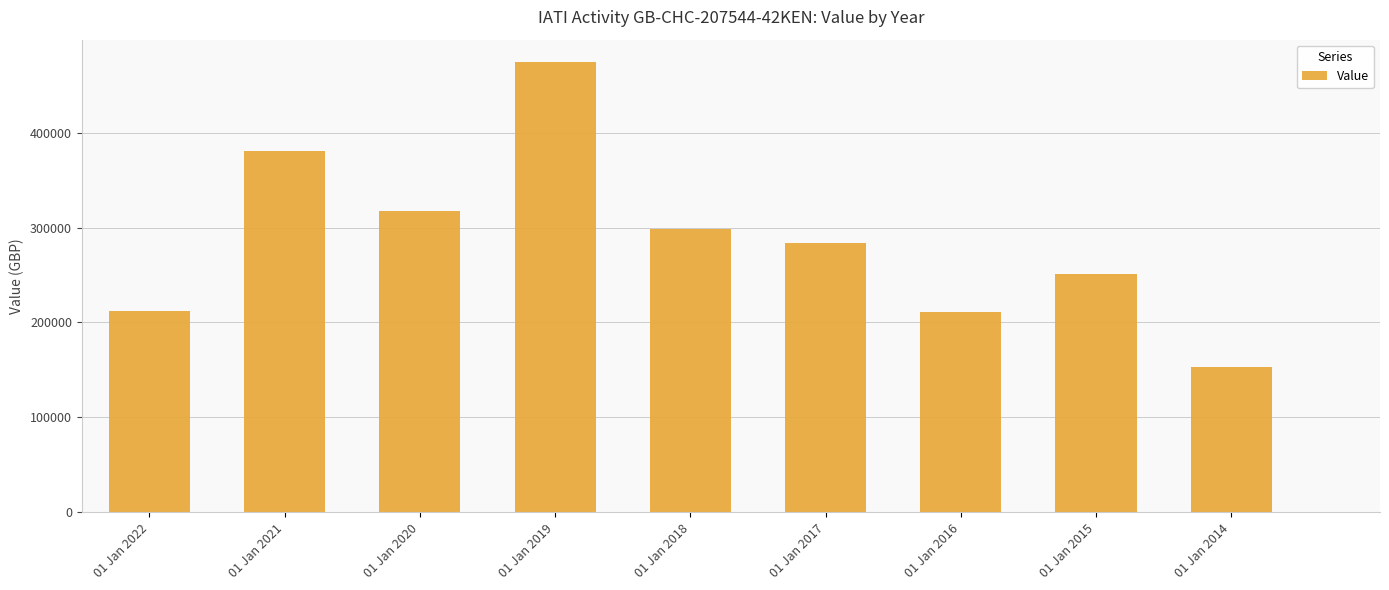

What is the difference between the maximum and minimum values?

321285